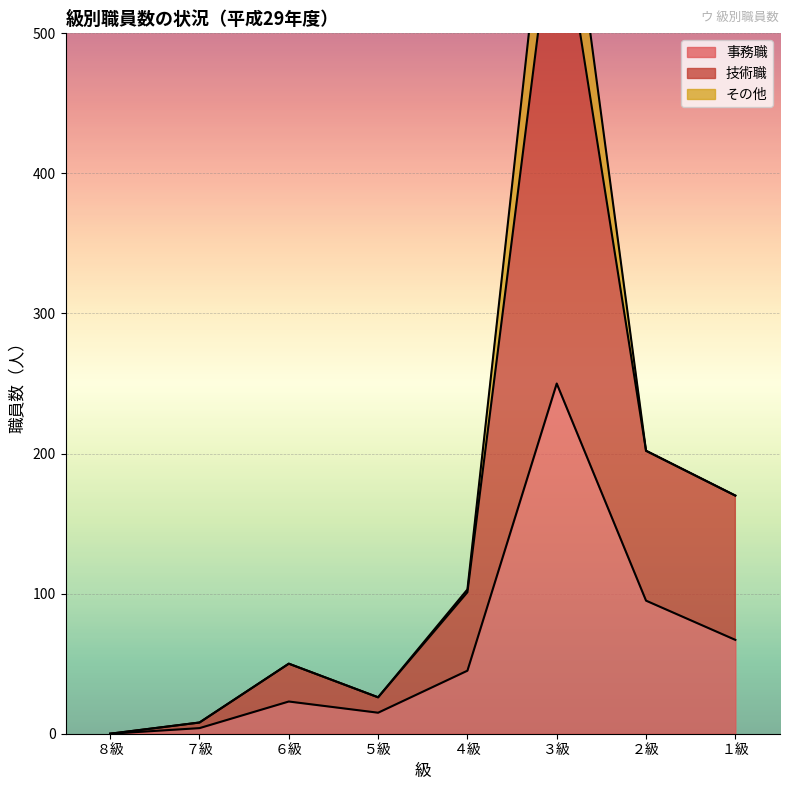

The value of 事務職 at １級 is 22. True or false?

False